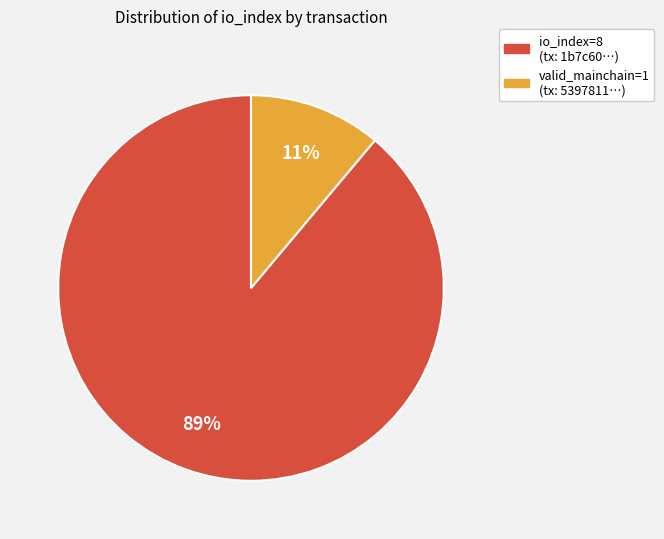

To the nearest percent, what is the average slice percentage?

50%